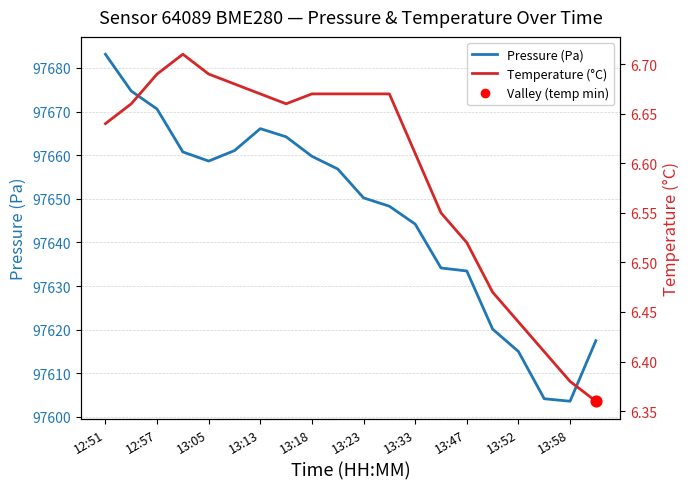

Is the value of Pressure (Pa) at 13:18 greater than the value of Temperature (°C) at 13:58?

Yes